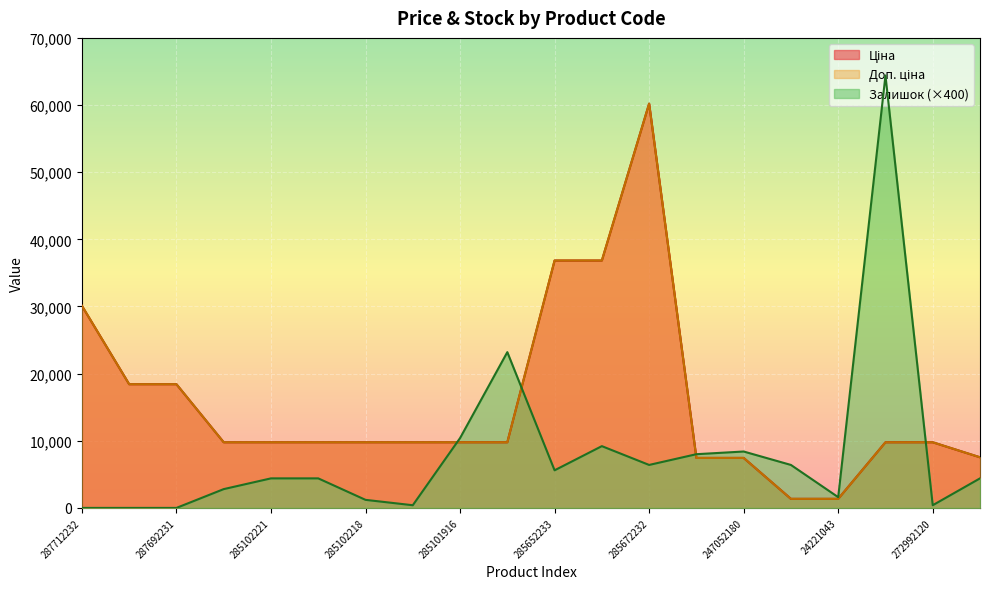

What is the approximate value of Ціна at 287692233?

18420.9